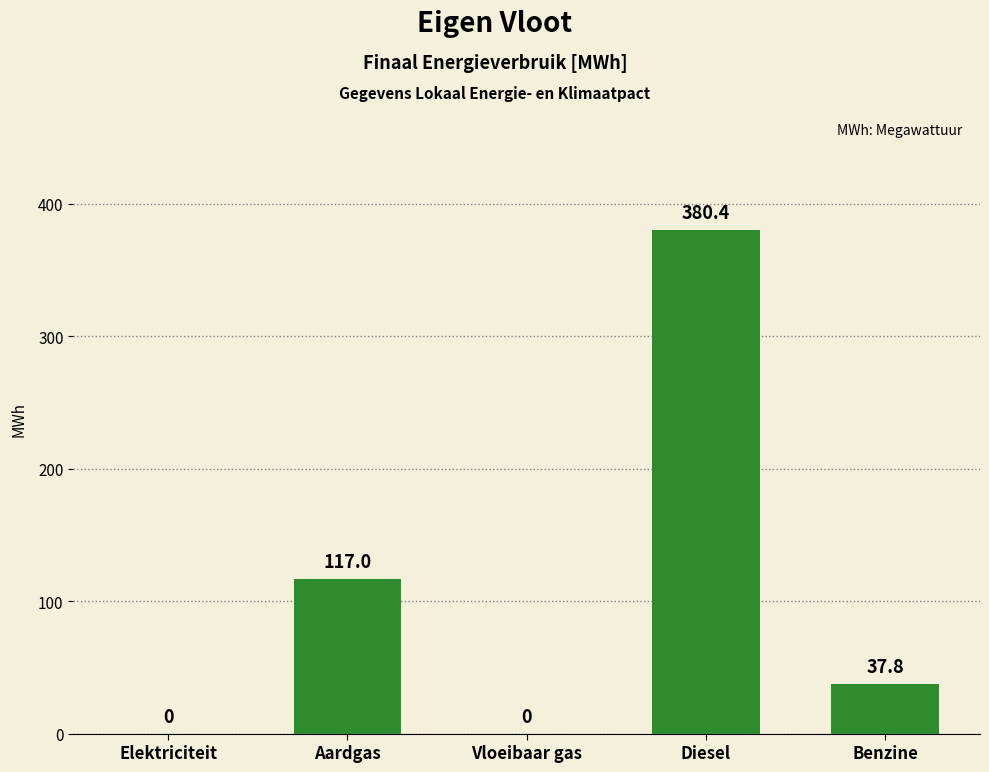

What is the maximum value shown in the chart?

380.4